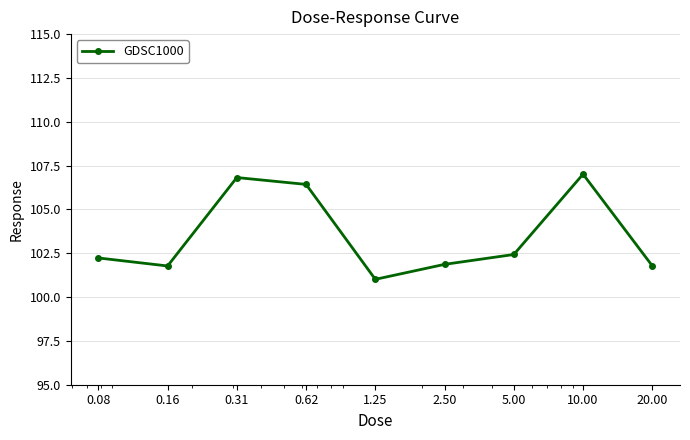

What is the average value?

103.5